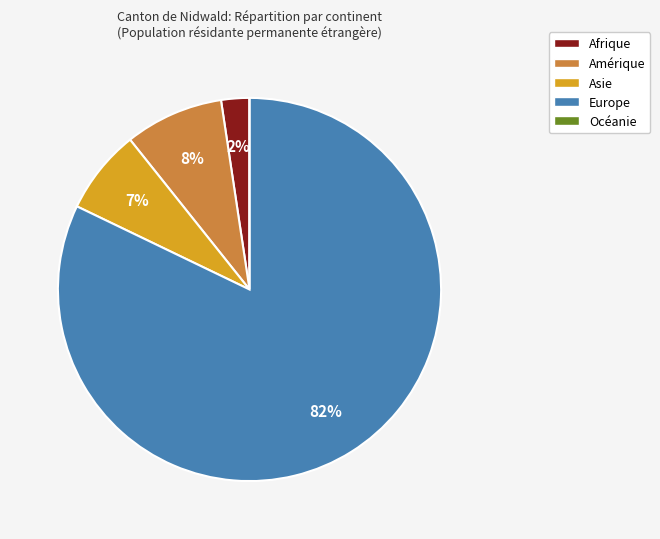

To the nearest percent, what portion does Afrique represent?

2%